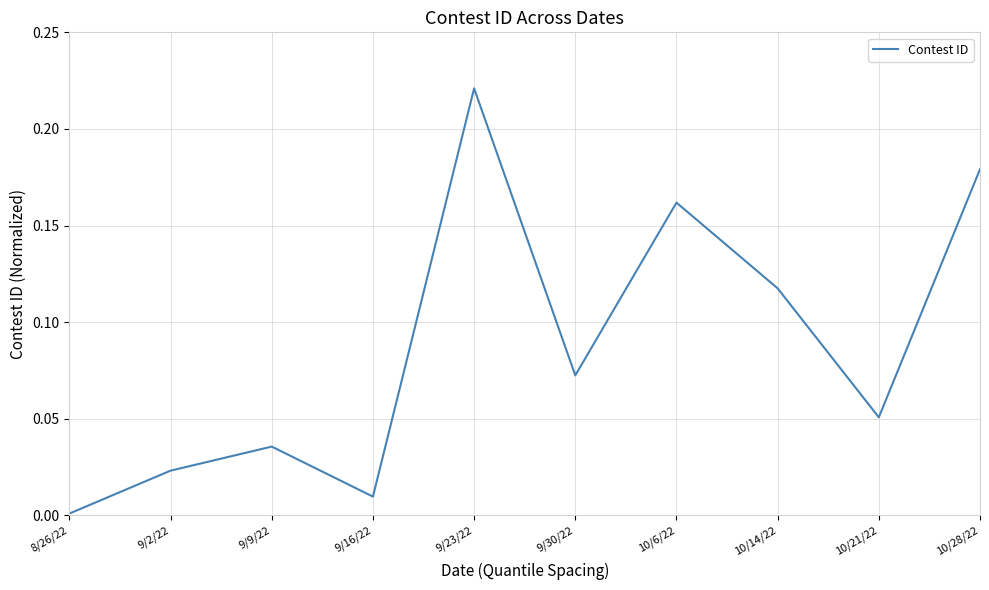

How many categories are shown in the chart?

10